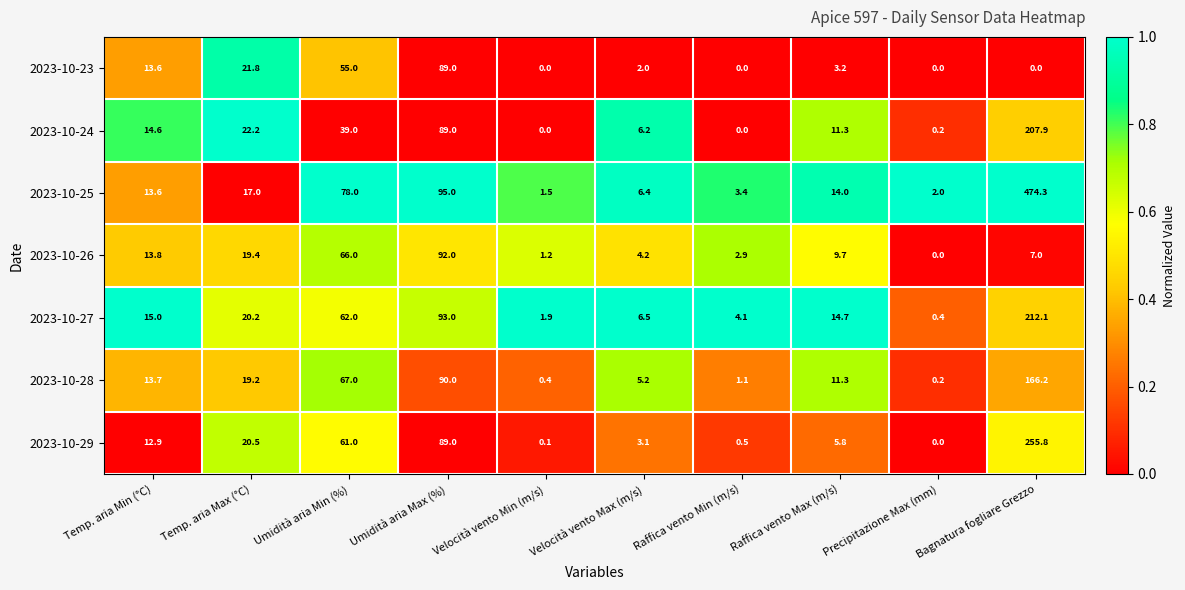

At which label does 2023-10-26 first exceed 9?

Temp. aria Min (°C)